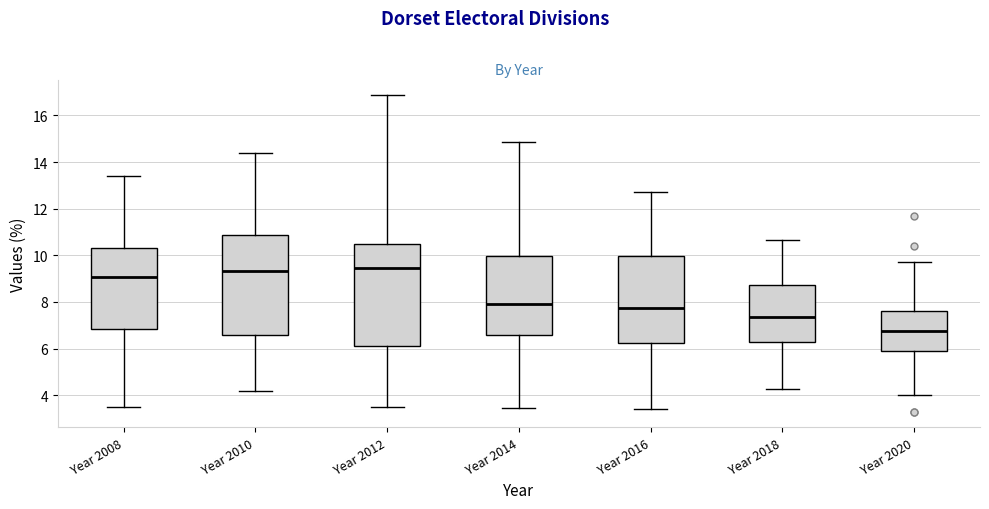

Reading left to right, transcribe this box plot: for each box, give where its median line is, the range the box spans, and where its two whiskers end, as read against the y-axis. The values are not printed on the chart, so give them approximately, as read against the axis.

Year 2008: median 9.0, box 6.8 to 10.4, whiskers 3.4 to 13.4
Year 2010: median 9.4, box 6.6 to 10.8, whiskers 4.2 to 14.4
Year 2012: median 9.4, box 6.2 to 10.6, whiskers 3.4 to 16.8
Year 2014: median 8.0, box 6.6 to 10.0, whiskers 3.4 to 14.8
Year 2016: median 7.8, box 6.2 to 10.0, whiskers 3.4 to 12.8
Year 2018: median 7.4, box 6.2 to 8.8, whiskers 4.2 to 10.6
Year 2020: median 6.8, box 6.0 to 7.6, whiskers 4.0 to 9.8